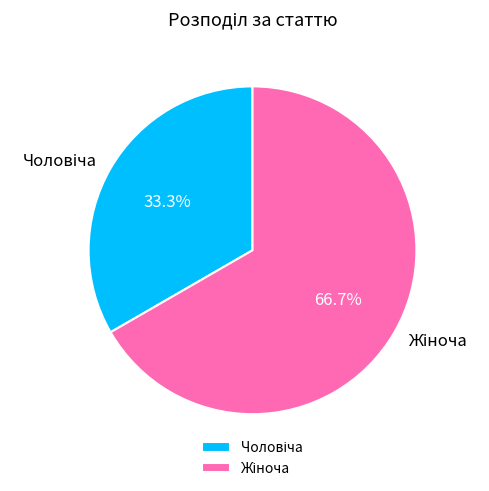

How many segments does this pie chart have?

2